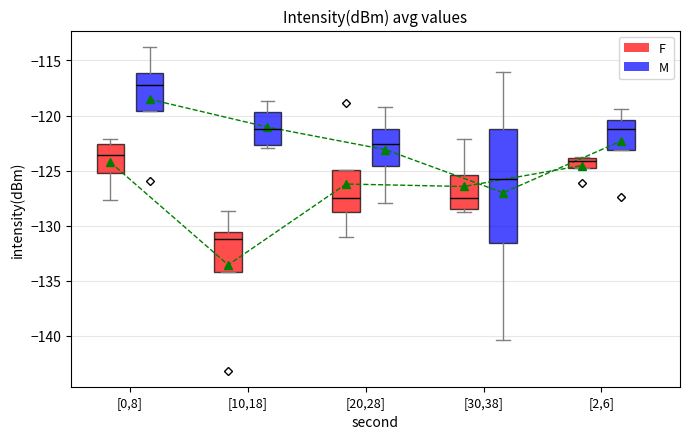

Read the M mean value at [0,8].

-118.5